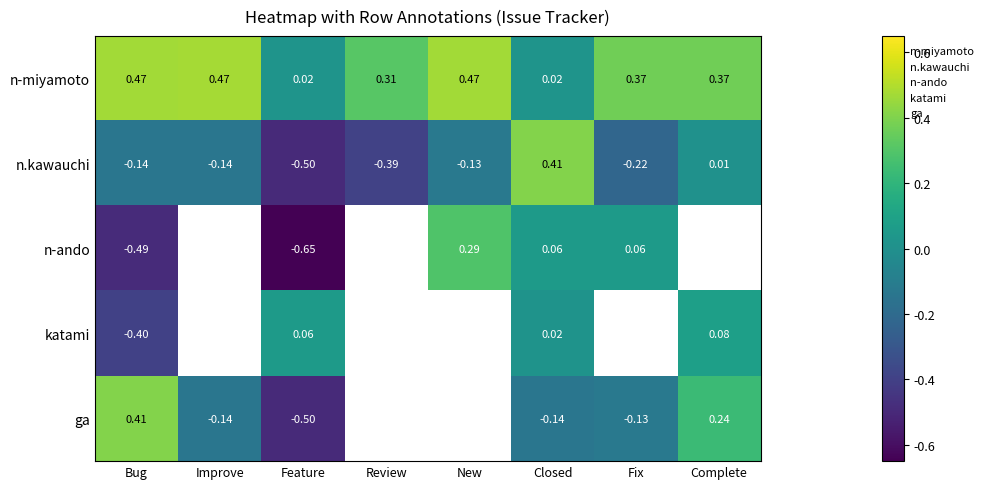

Which category has the lowest value across all series?

Feature